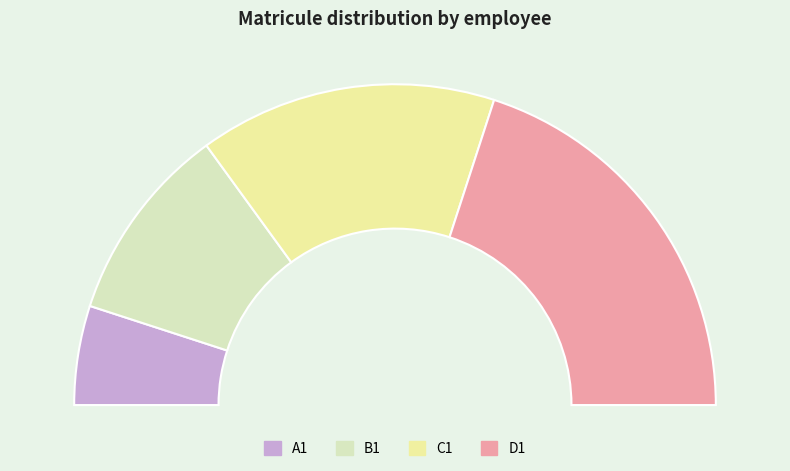

Approximately how many times larger is the value at D1 compared to A1?

4.0